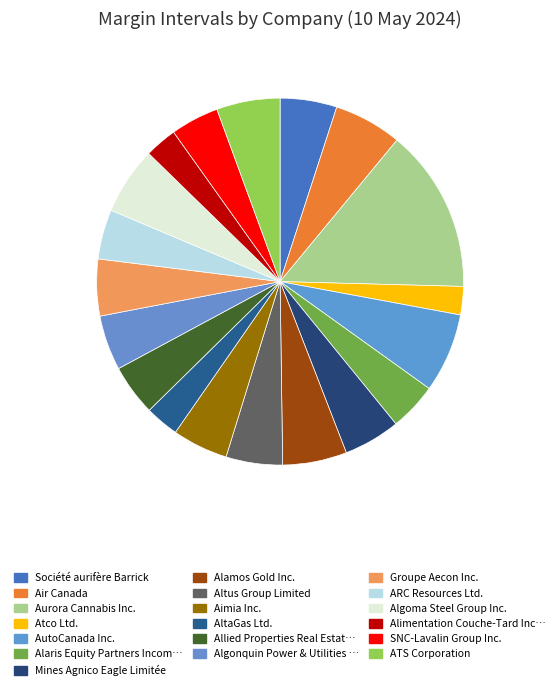

Which category has the biggest portion of the pie?

Aurora Cannabis Inc.